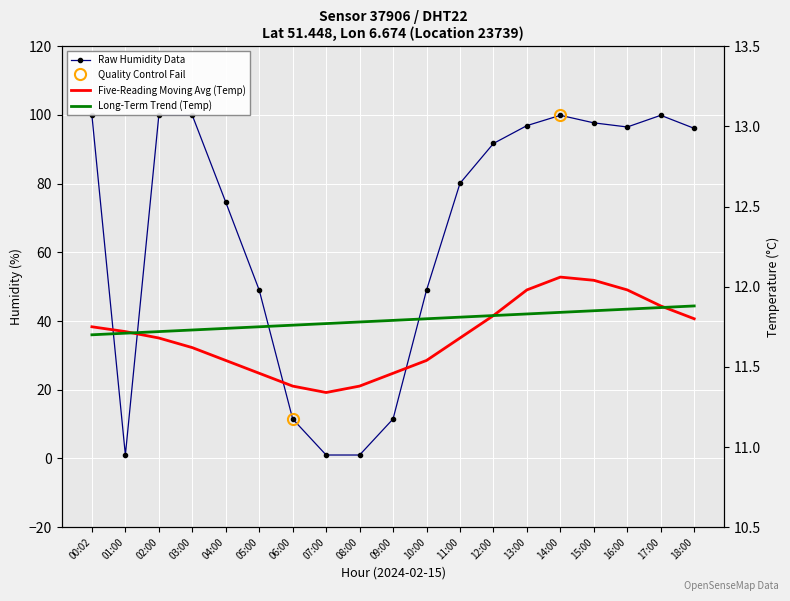

The Long-Term Trend (Temp) series shows 11.7 at 04:00. True or false?

True